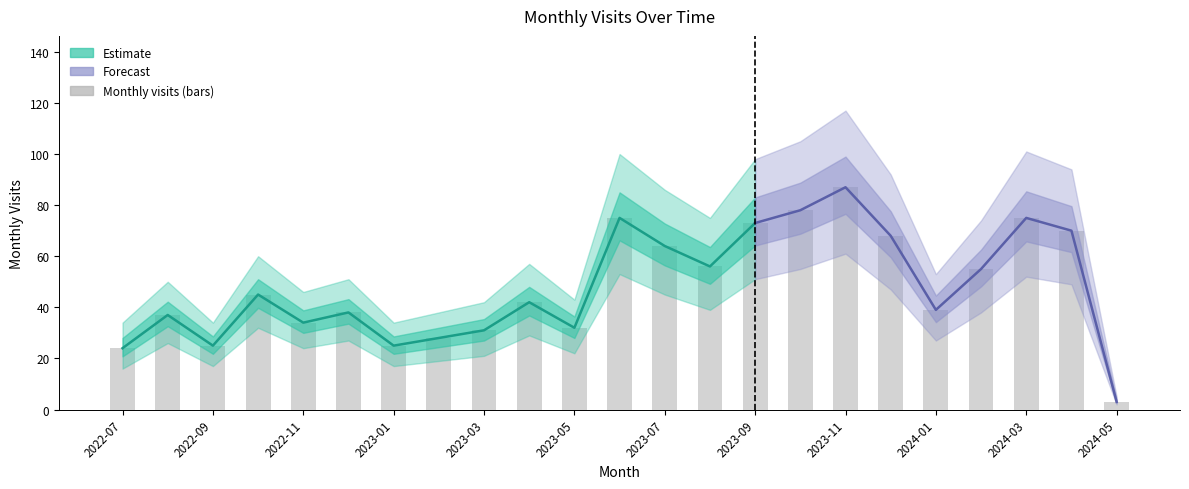

Reading left to right, list all the values displayed in this chart.

monthly_visit: 24	37	25	45	34	38	25	28	31	42	32	75	64	56	73	78	87	68	39	55	75	70	3
lower: 16	26	17	32	24	27	17	19	21	29	22	53	45	39	51	55	61	47	27	38	52	49	2
upper: 34	50	34	60	46	51	34	38	42	57	43	100	86	75	98	105	117	92	53	74	101	94	5